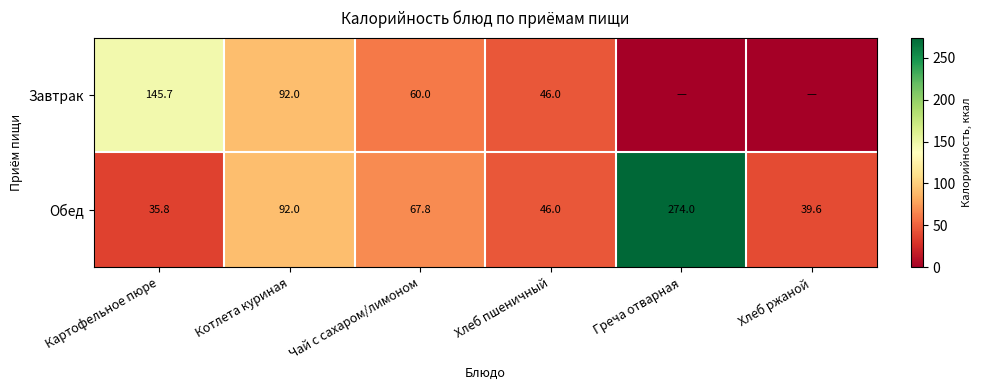

What is the difference between the maximum and minimum values in the Обед series?

238.2